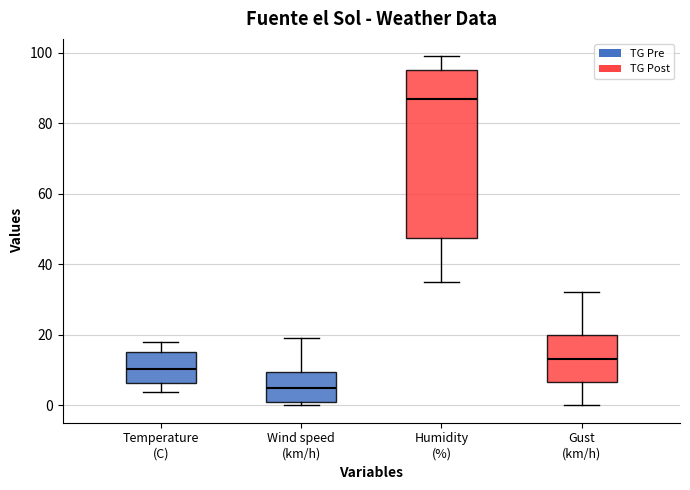

Reading left to right, read every box against the y-axis: the position of its median line, the range the box covers, and the ends of its whiskers. The values are not printed on the chart, so give them approximately, as read against the axis.

Temperature (C): median 10, box 6 to 16, whiskers 4 to 18
Wind speed (km/h): median 6, box 2 to 10, whiskers 0 to 20
Humidity (%): median 88, box 48 to 96, whiskers 36 to 100
Gust (km/h): median 14, box 6 to 20, whiskers 0 to 32